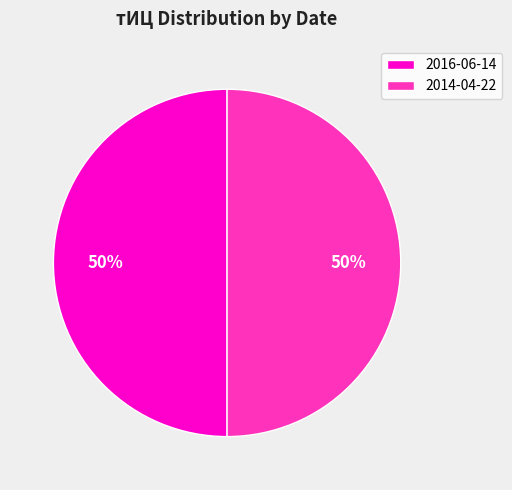

What percentage is the 2016-06-14 slice, to the nearest percent?

50%